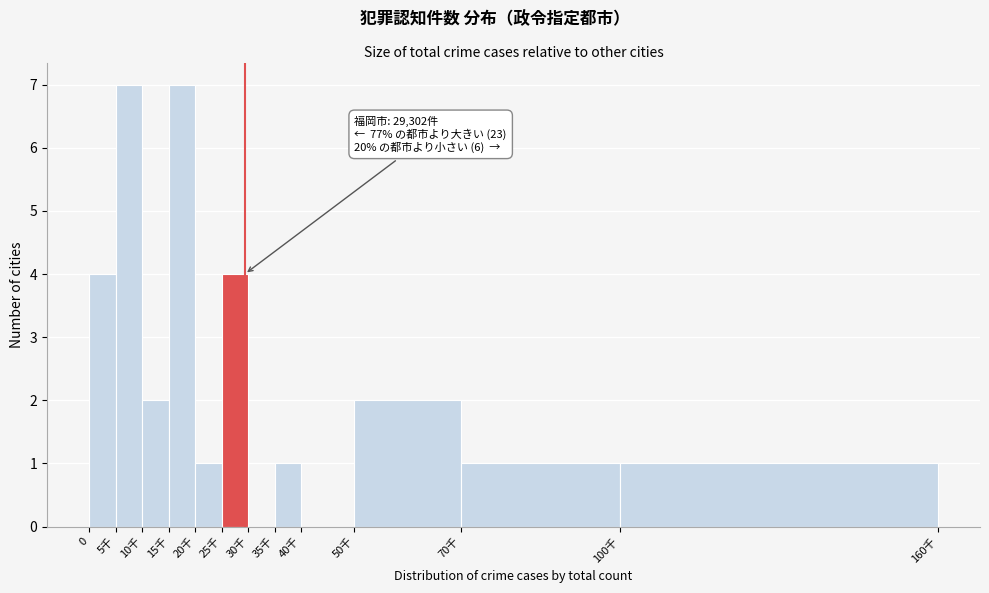

Reading left to right, what are all the values shown in this chart?

0=4	5千=7	10千=2	15千=7	20千=1	25千=4	30千=0	35千=1	40千=0	50千=2	70千=1	100千=1